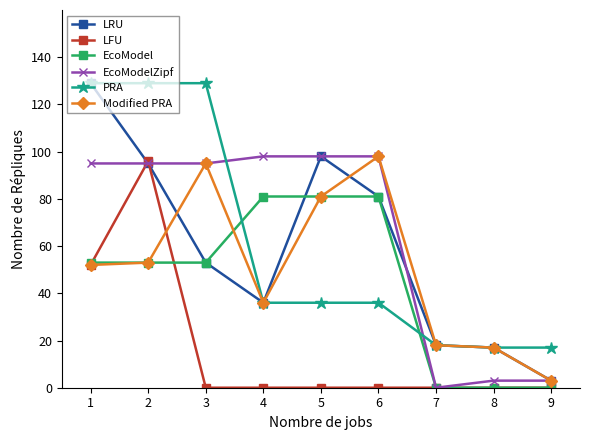

Which series changed the most between 2 and 7?

PRA